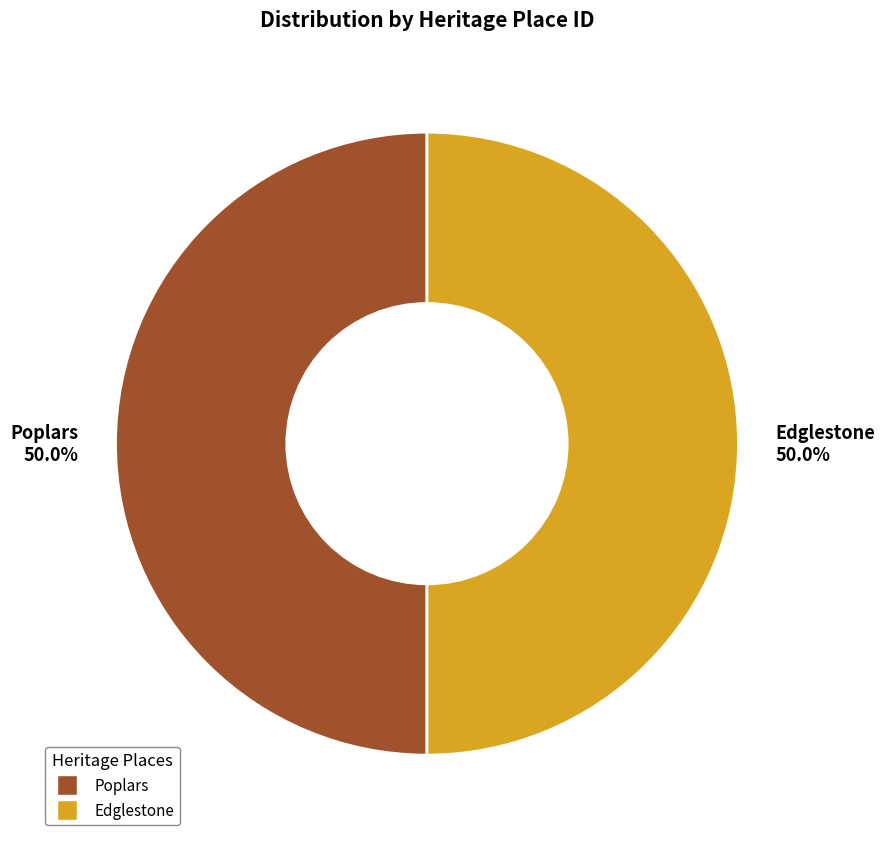

How many slices are in this pie chart?

2